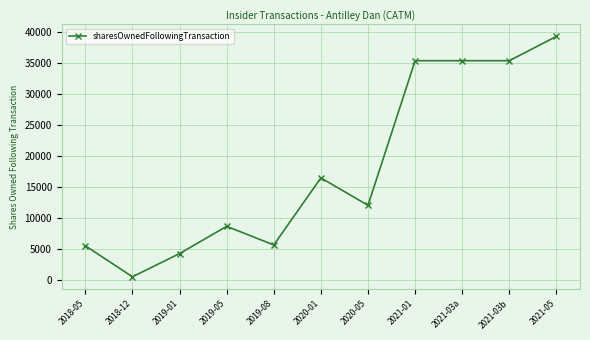

True or false: there are more than 0 points higher than both neighbors.

True